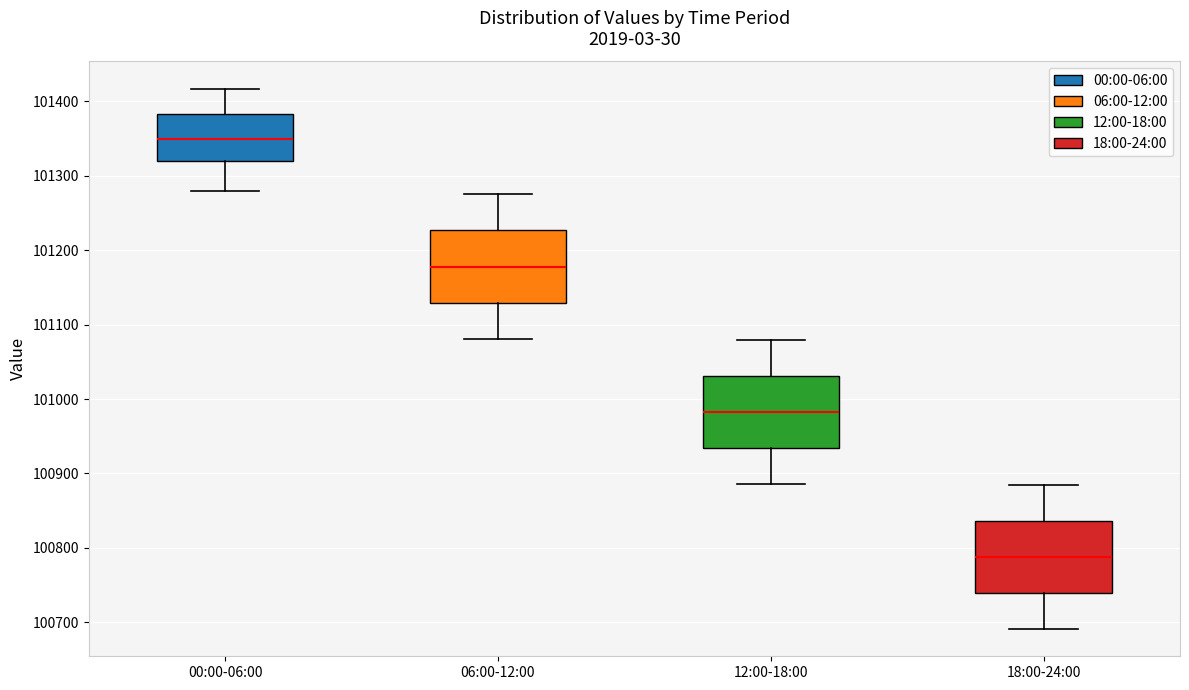

Reading left to right, read every box against the y-axis: the position of its median line, the range the box covers, and the ends of its whiskers. The values are not printed on the chart, so give them approximately, as read against the axis.

00:00-06:00: median 101350, box 101320 to 101380, whiskers 101280 to 101420
06:00-12:00: median 101180, box 101130 to 101230, whiskers 101080 to 101280
12:00-18:00: median 100980, box 100930 to 101030, whiskers 100890 to 101080
18:00-24:00: median 100790, box 100740 to 100840, whiskers 100690 to 100890